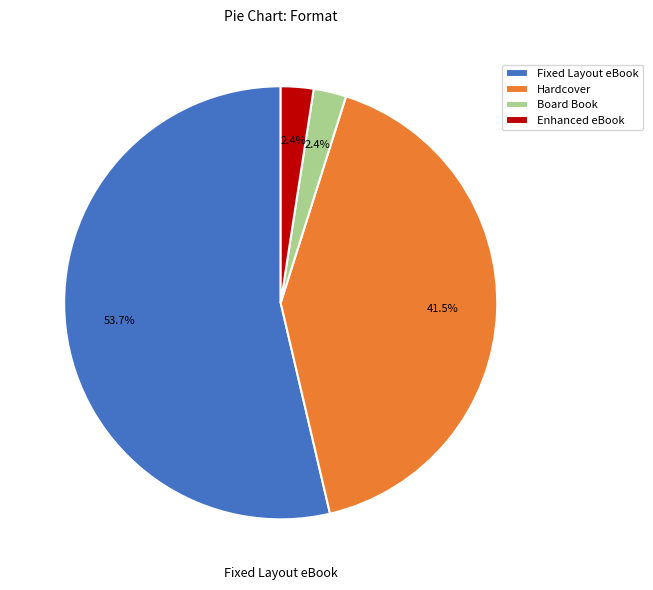

What is the largest slice in the pie chart?

Fixed Layout eBook